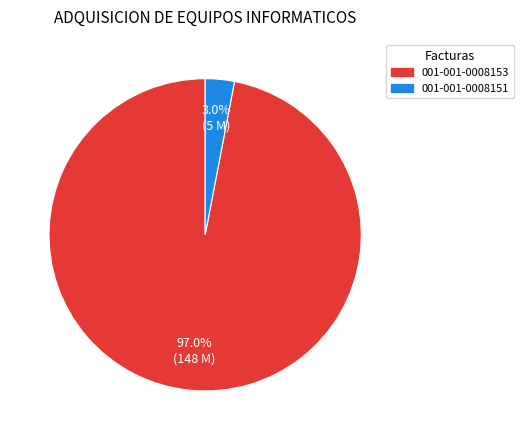

To the nearest percent, what is the difference between the 001-001-0008153 and 001-001-0008151 slice percentages?

94%